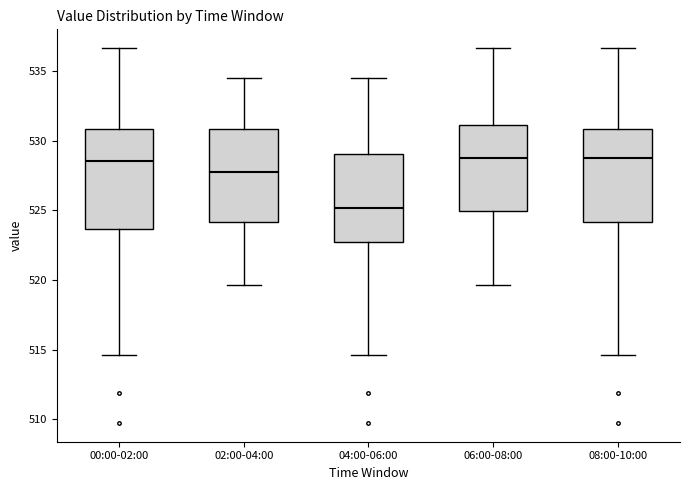

Reading left to right, read every box against the y-axis: the position of its median line, the range the box covers, and the ends of its whiskers. The values are not printed on the chart, so give them approximately, as read against the axis.

00:00-02:00: median 528.5, box 523.5 to 531.0, whiskers 514.5 to 536.5
02:00-04:00: median 528.0, box 524.0 to 531.0, whiskers 519.5 to 534.5
04:00-06:00: median 525.0, box 522.5 to 529.0, whiskers 514.5 to 534.5
06:00-08:00: median 529.0, box 525.0 to 531.0, whiskers 519.5 to 536.5
08:00-10:00: median 529.0, box 524.0 to 531.0, whiskers 514.5 to 536.5